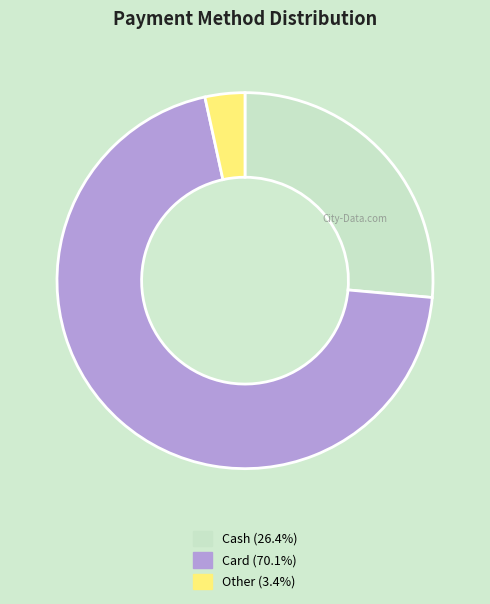

Does any single category account for the majority?

Yes